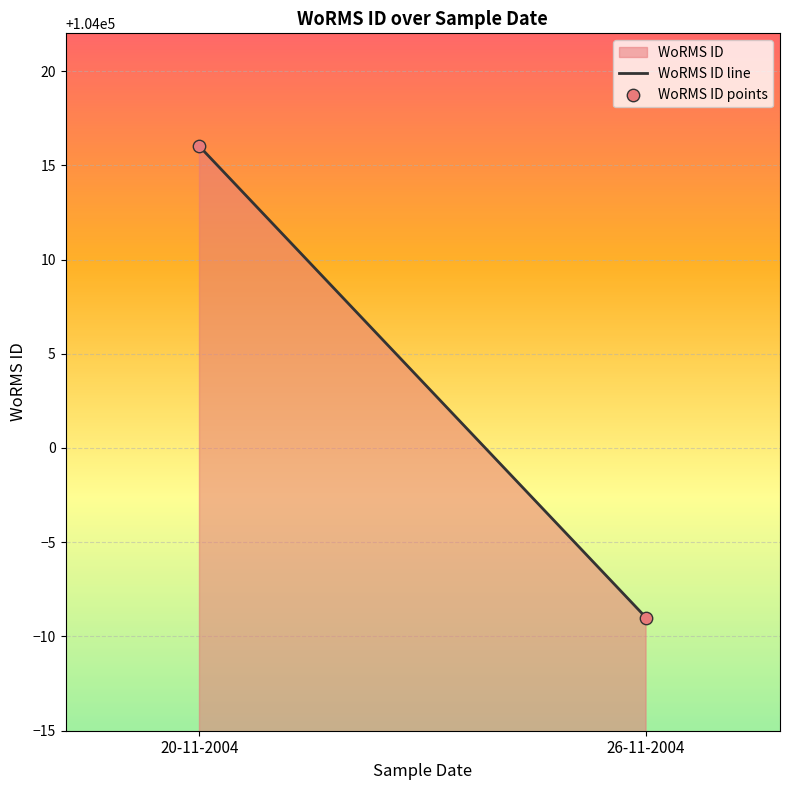

What is the range of Y values (max minus min)?

25